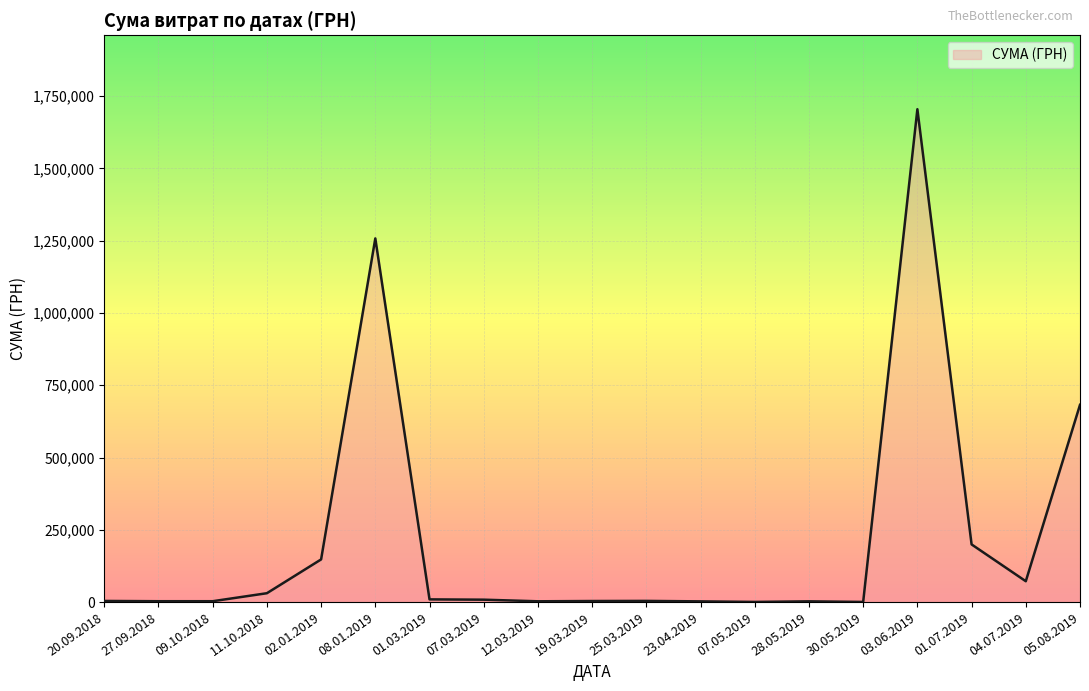

How many lines are shown in the chart?

1